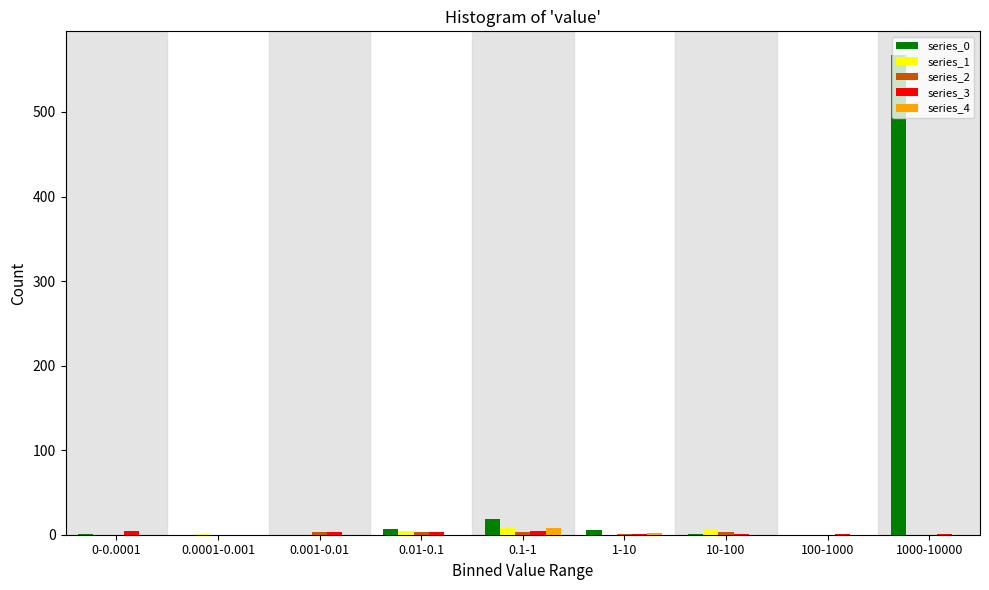

Which series has the largest total across all categories?

series_0